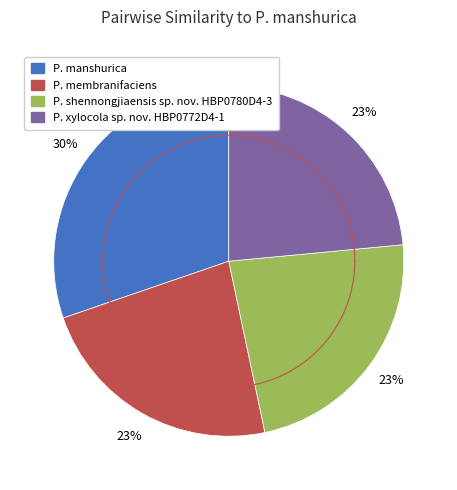

Do P. shennongjiaensis sp. nov. HBP0780D4-3 and P. manshurica together represent more than half of the pie?

Yes